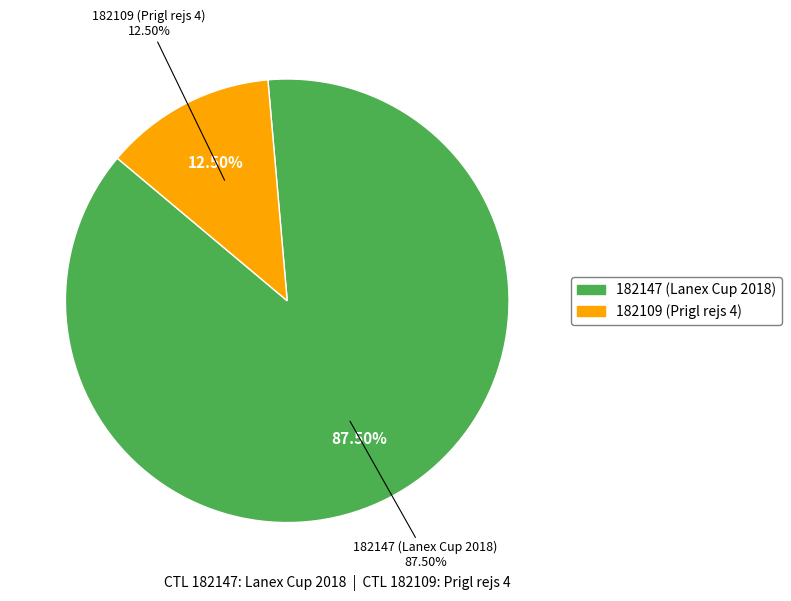

Combined, do 182147 and 182109 account for over 50%?

Yes